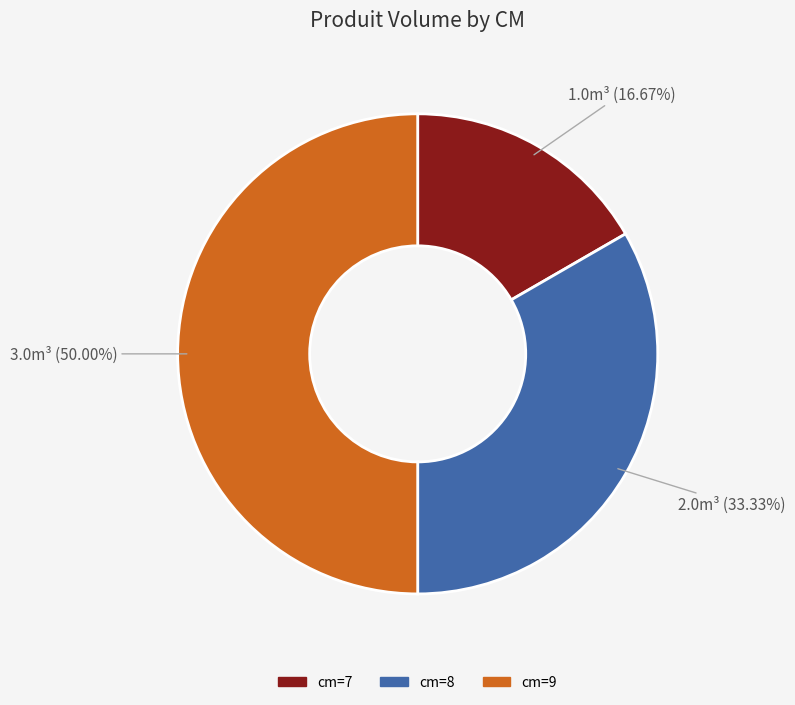

To the nearest percent, what is the difference between the largest and smallest slice percentages?

33%